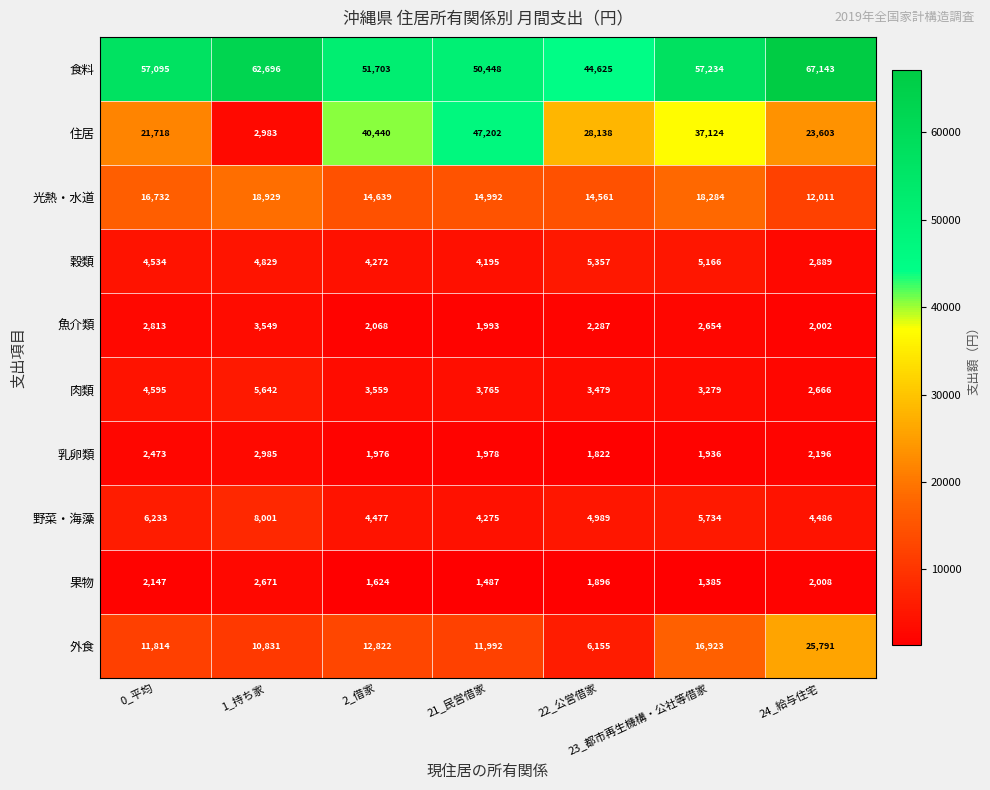

What is the difference between the maximum and minimum values in the 肉類 series?

2976